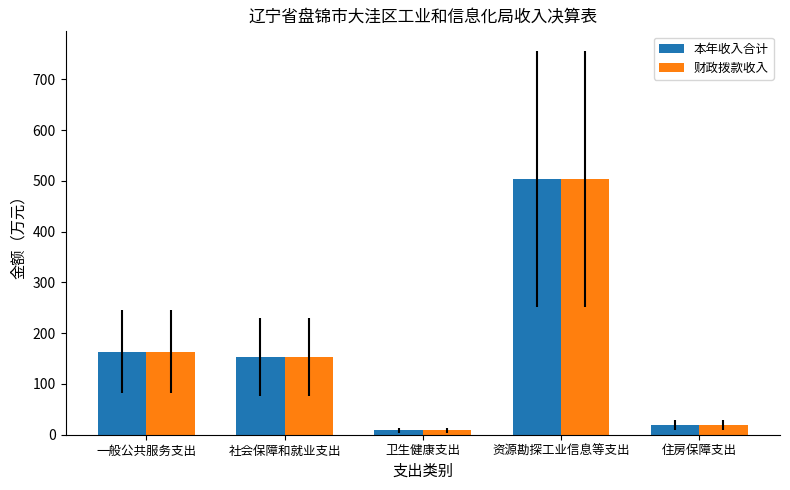

Is the value of 财政拨款收入 at 资源勘探工业信息等支出 greater than the value of 本年收入合计 at 社会保障和就业支出?

Yes